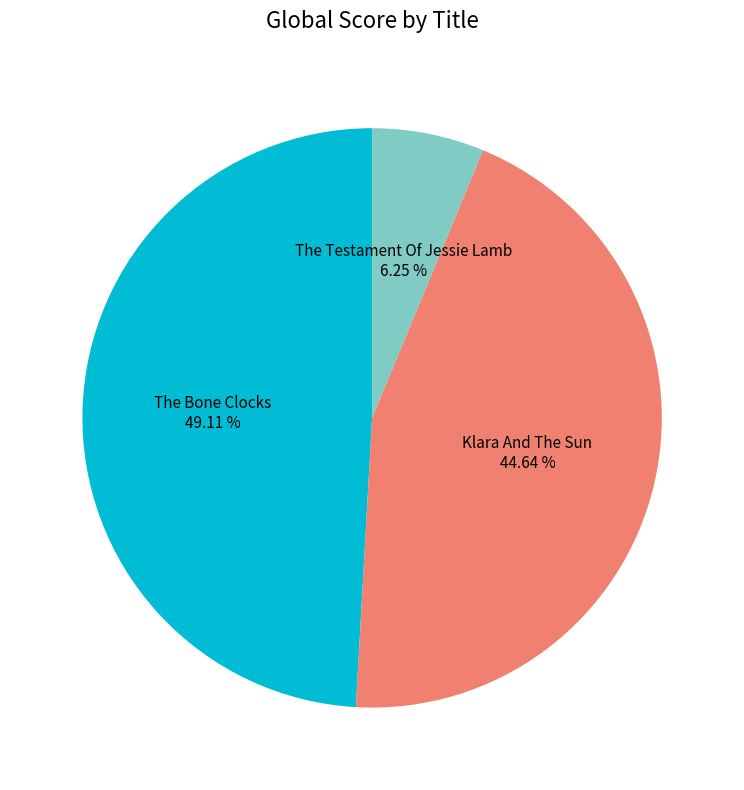

Between Klara And The Sun and The Testament Of Jessie Lamb, which is larger?

Klara And The Sun